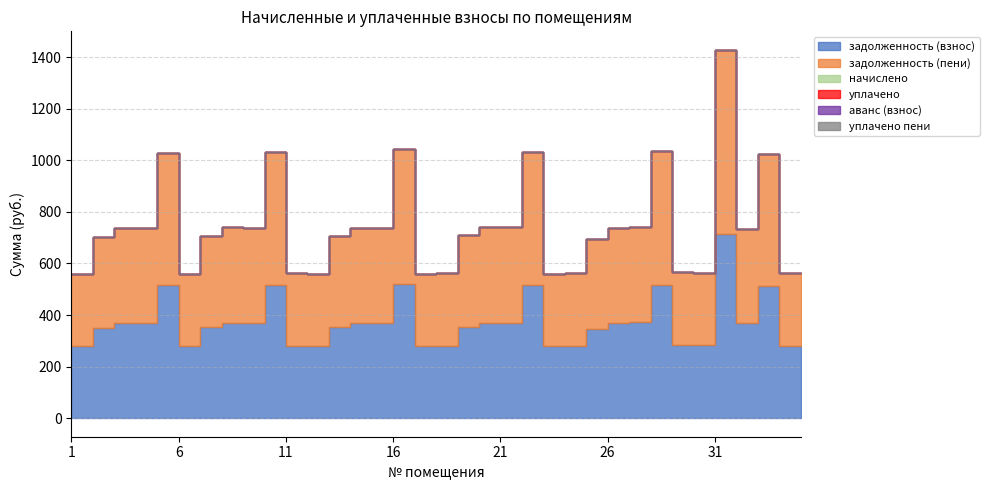

What is the sum of the задолженность (пени) values at 28 and 15?

887.7